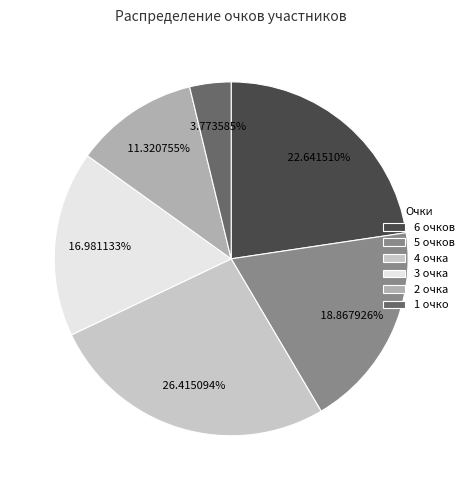

What is the largest slice in the pie chart?

4 очка